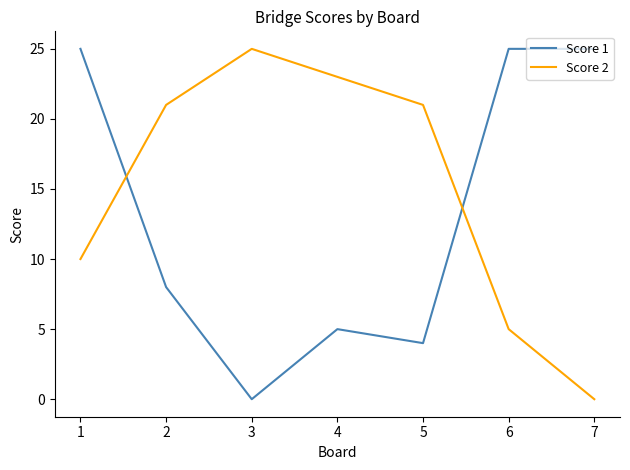

True or false: Score 1 has a value of -16 at 3.

False